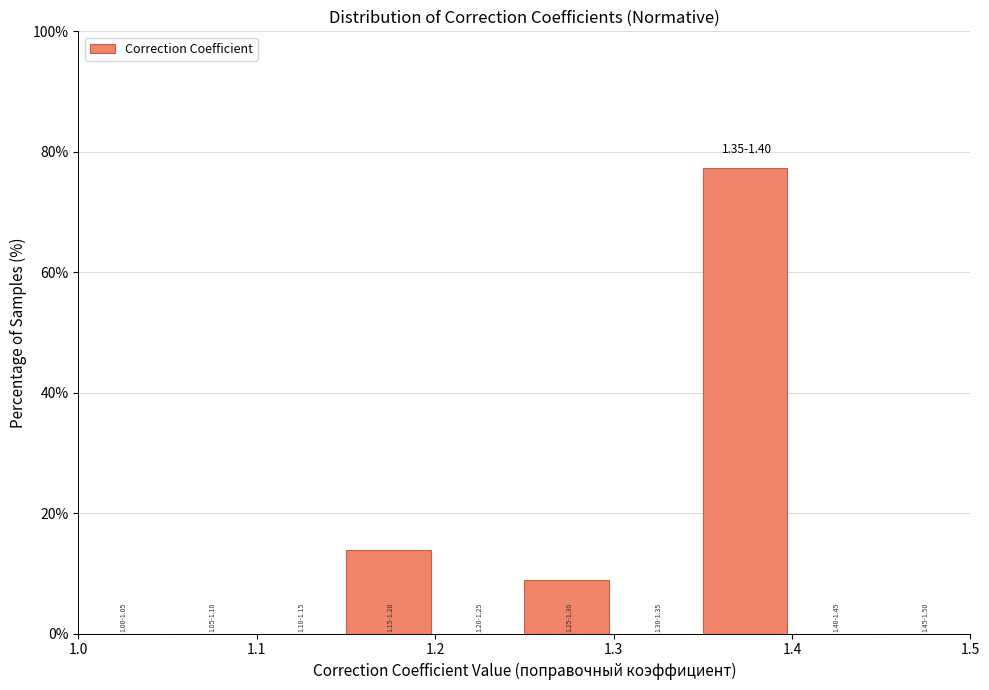

Which range on the x-axis has the tallest bar?

1.35 to 1.40